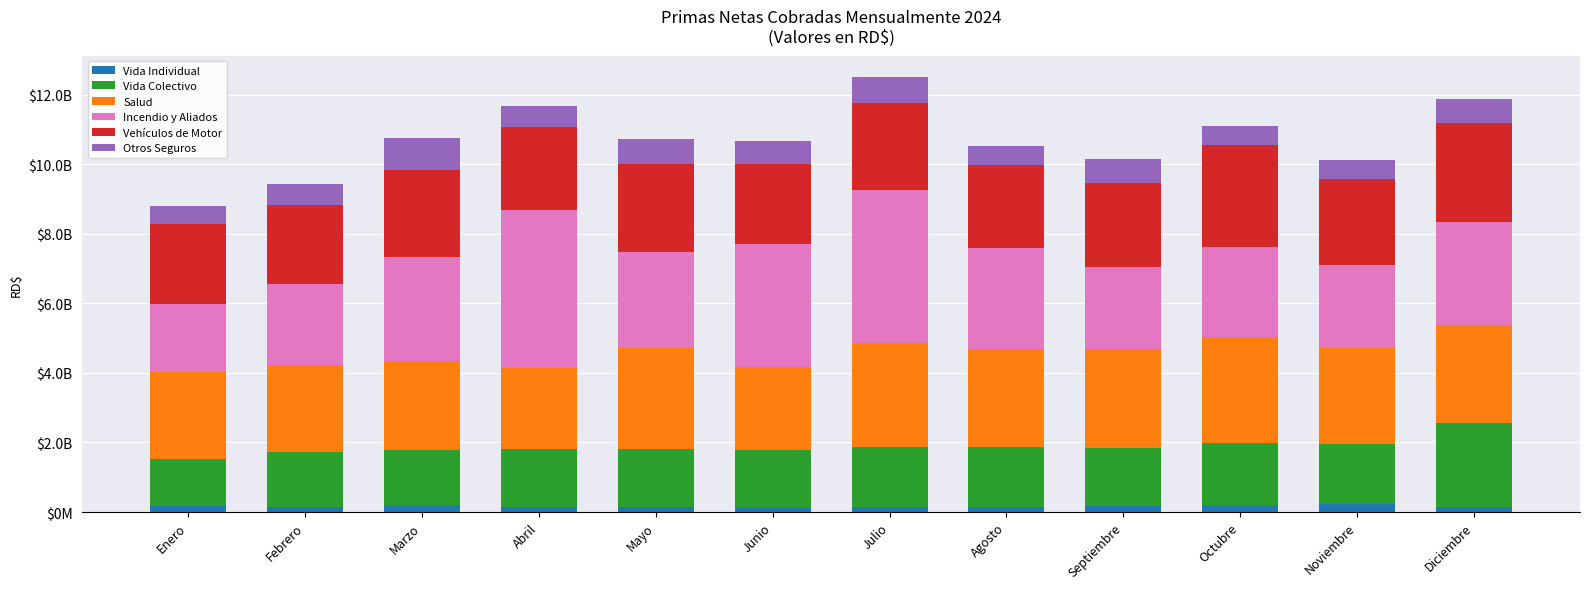

What are all the series names shown in the legend?

Vida Individual, Vida Colectivo, Salud, Incendio y Aliados, Vehículos de Motor, Otros Seguros